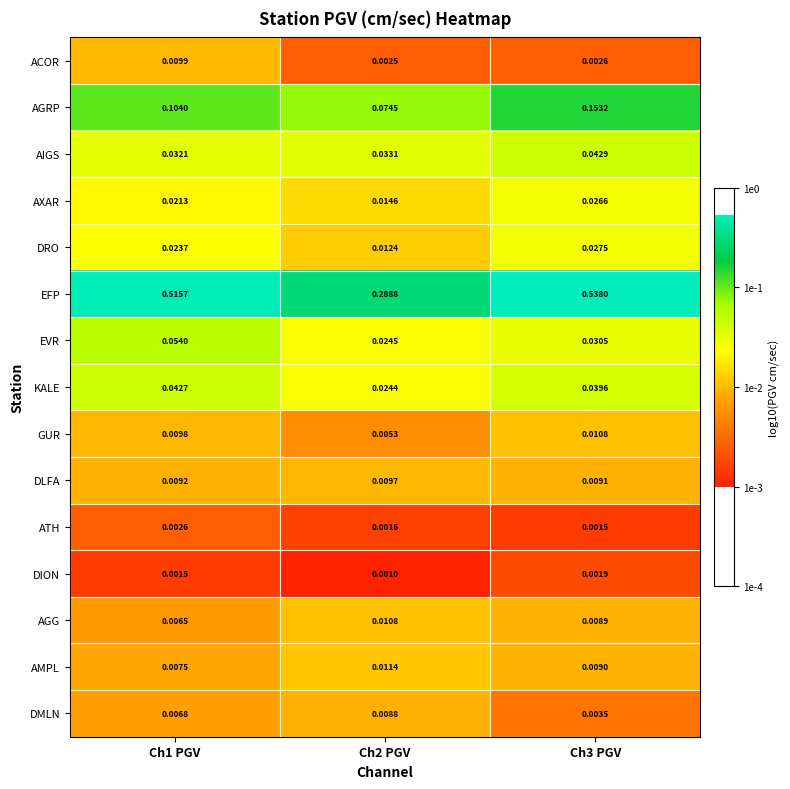

Is the value of DION at Ch2 PGV greater than the value of AMPL at Ch1 PGV?

No